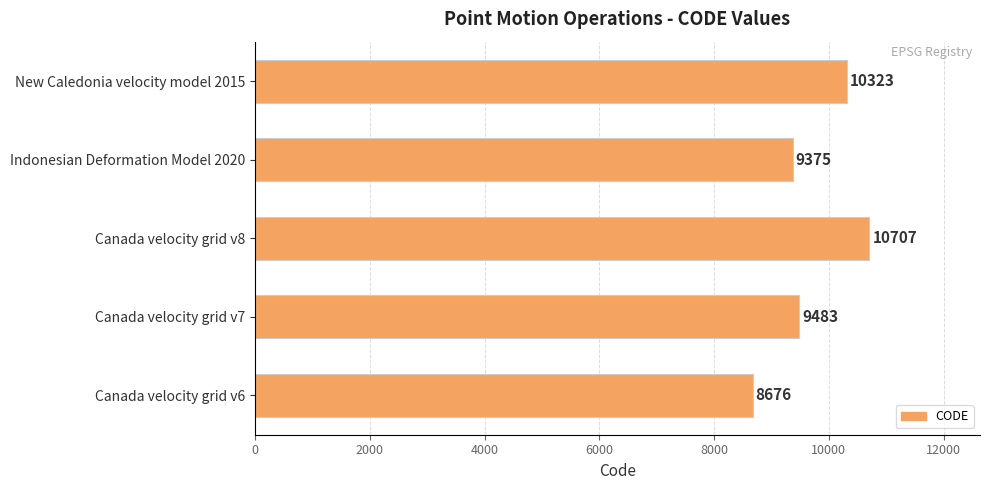

What is the difference between the maximum and minimum values?

2031